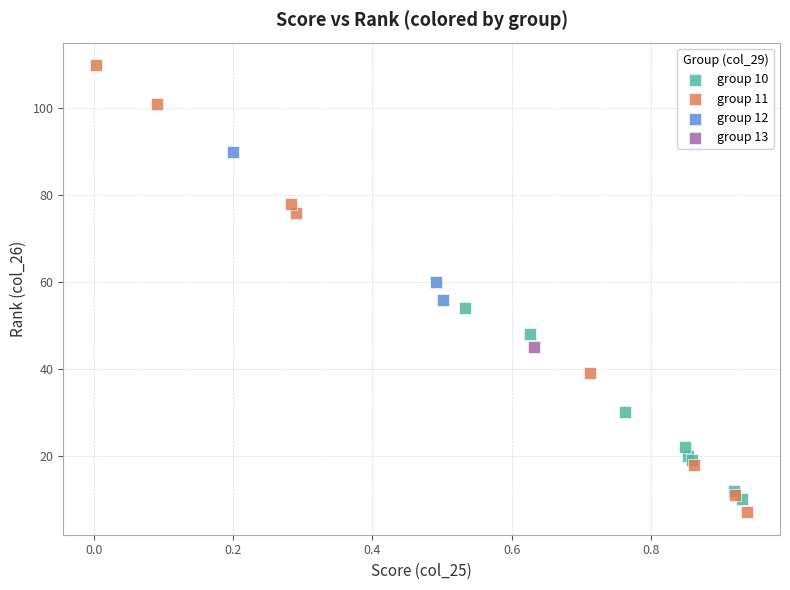

Which series contains the lowest Y value?

group 11